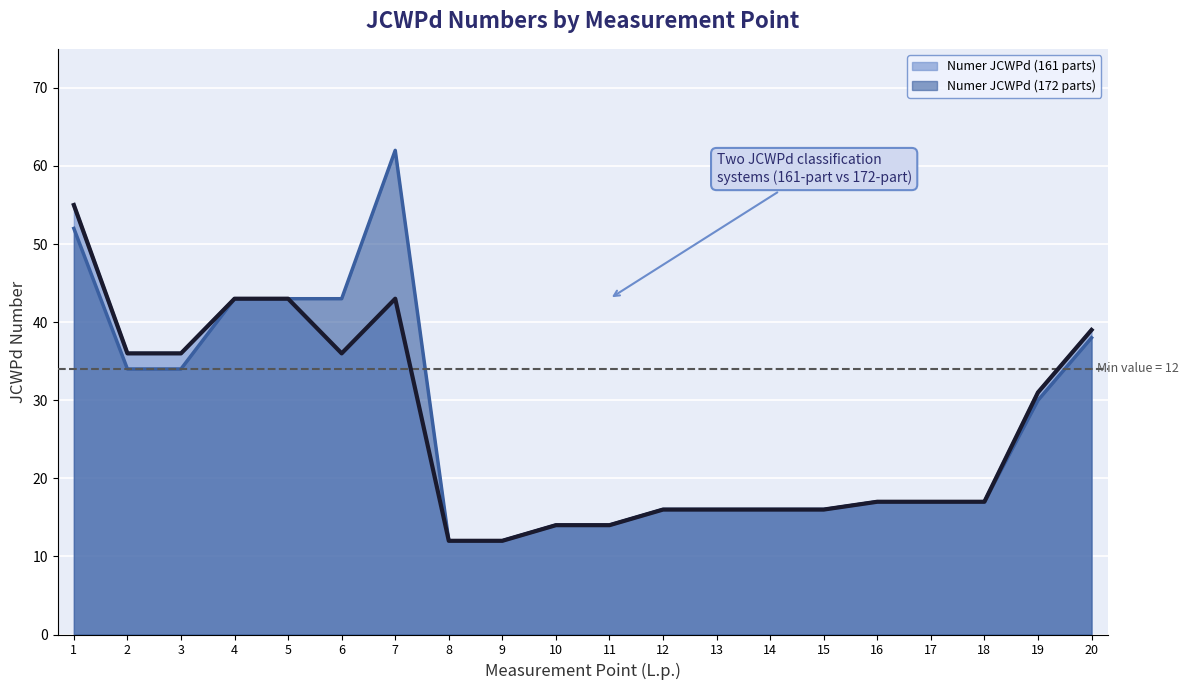

True or false: Numer JCWPd (172 parts) and Numer JCWPd (161 parts) intersect in this chart.

False